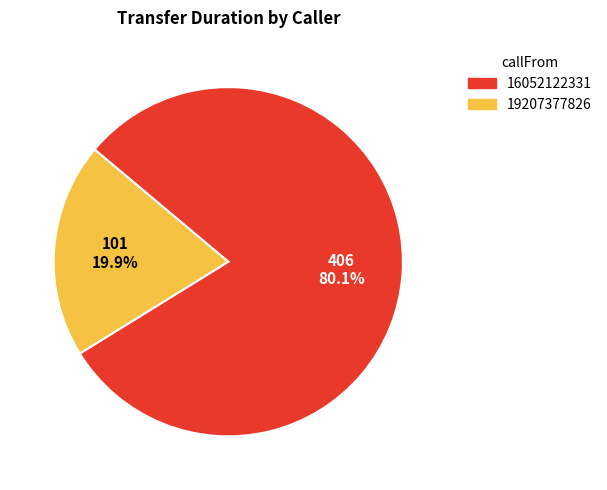

To the nearest percent, what portion does 16052122331 represent?

80%